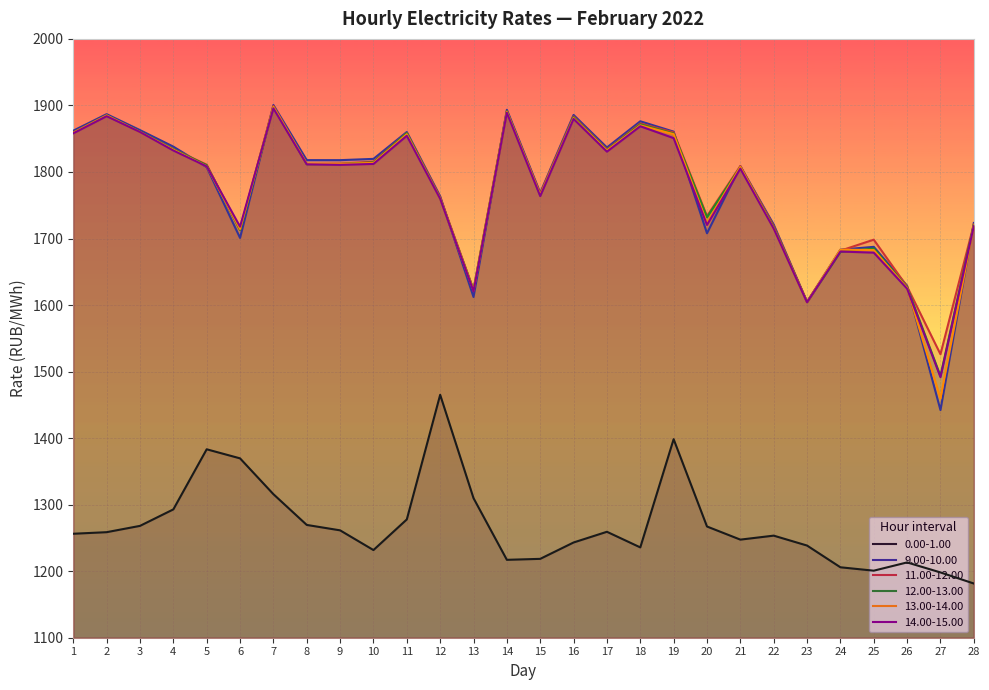

Is it true that 13.00-14.00 equals 1714.3 at 6?

True